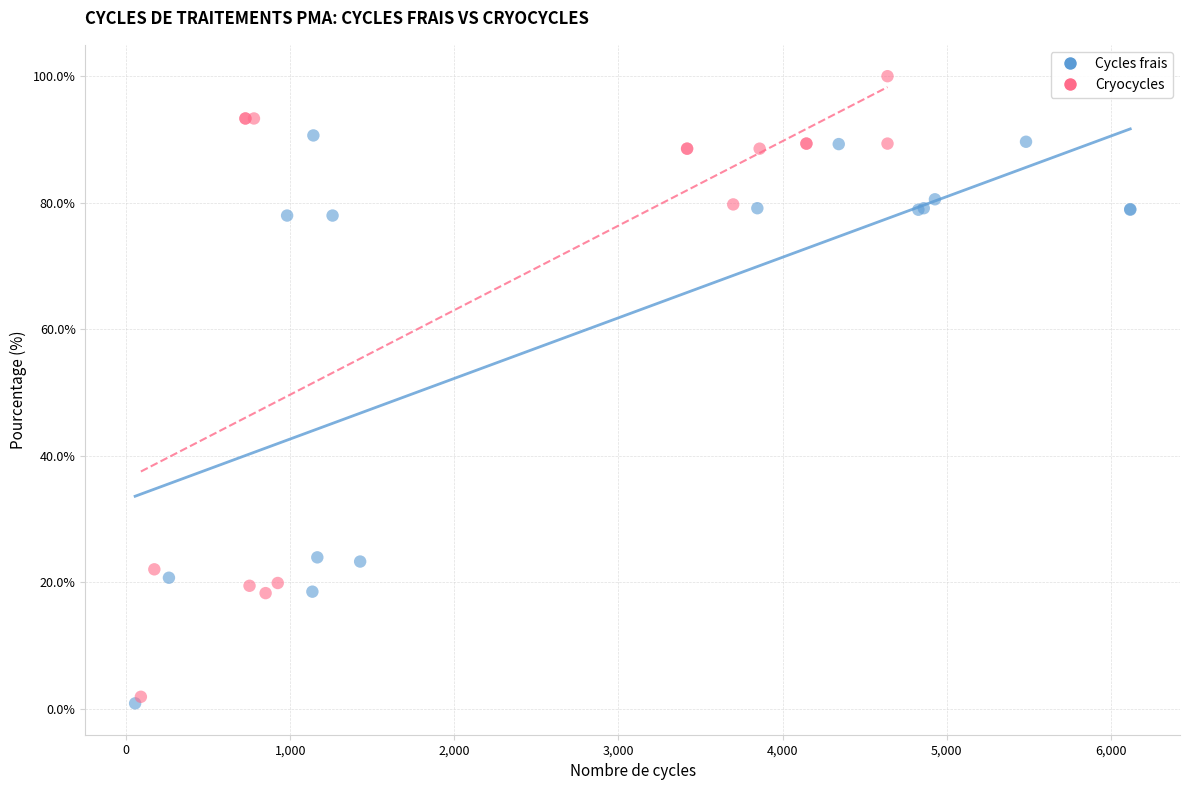

Which series reaches the maximum Y coordinate?

Cryocycles